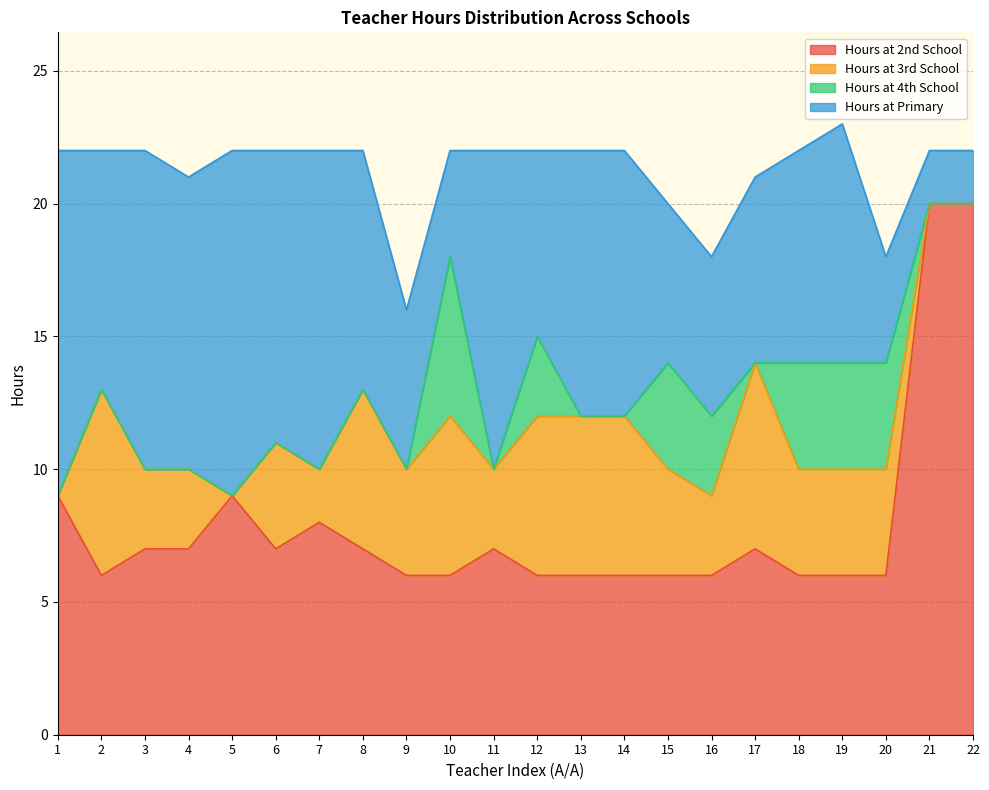

Does the chart have visible grid lines?

Yes